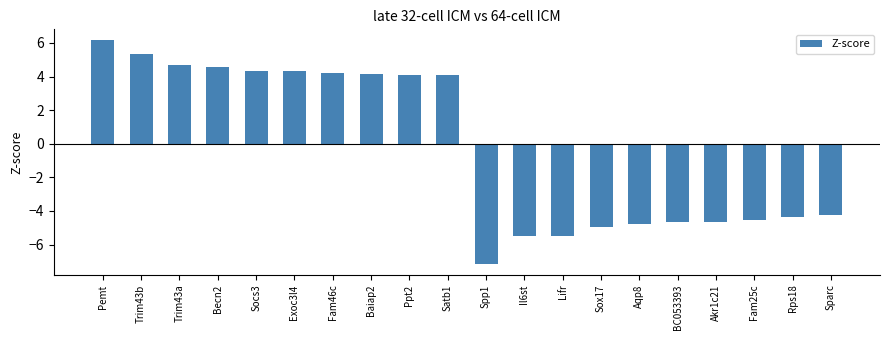

The chart shows a value of -2.0 at BC053393. True or false?

False